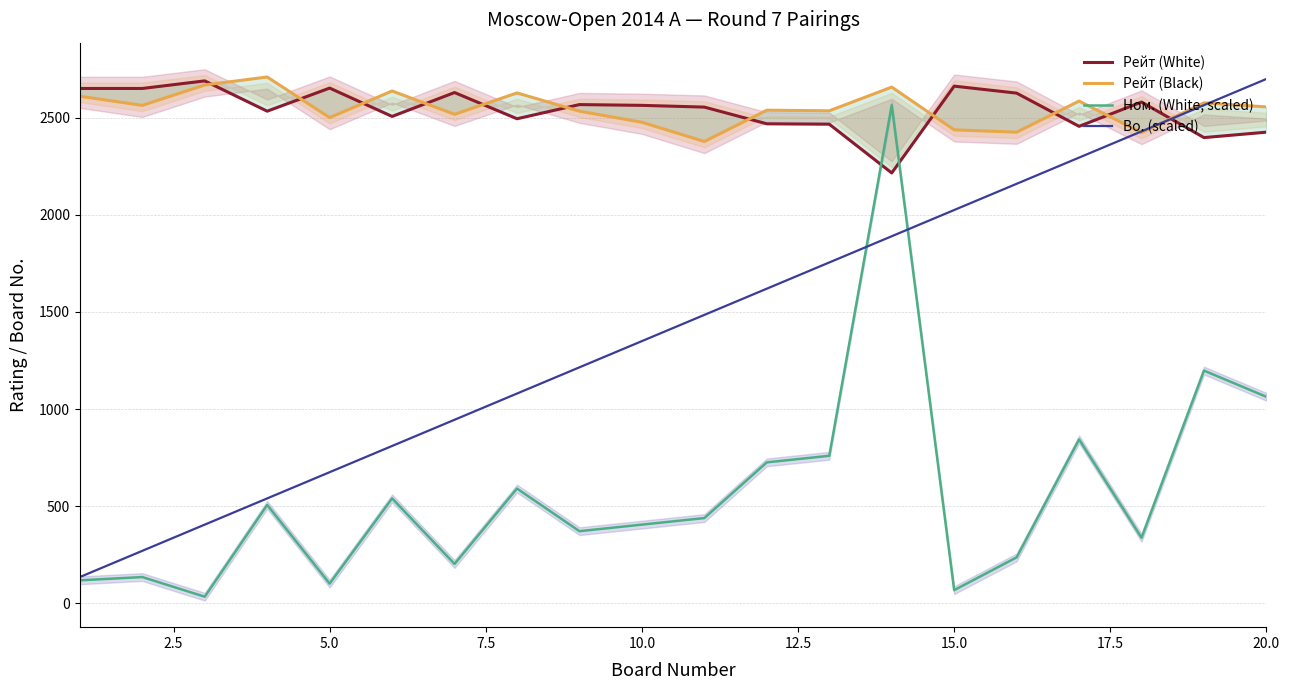

What is the highest value of the Bo. (scaled) series?

2700.0